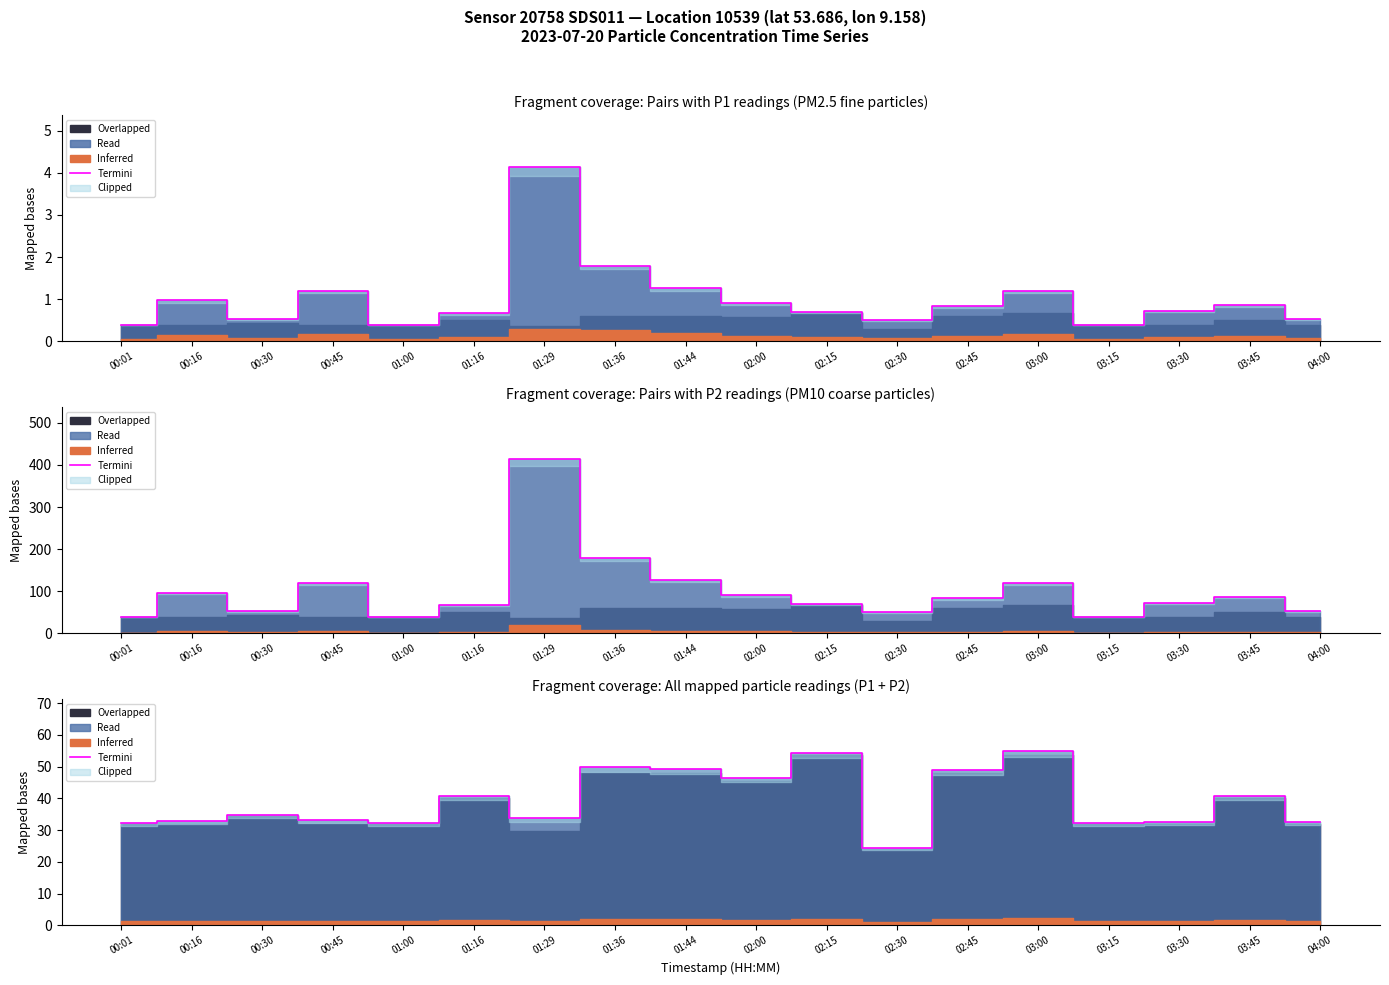

What is the difference between the values at 02:45 and 00:45?

15.6